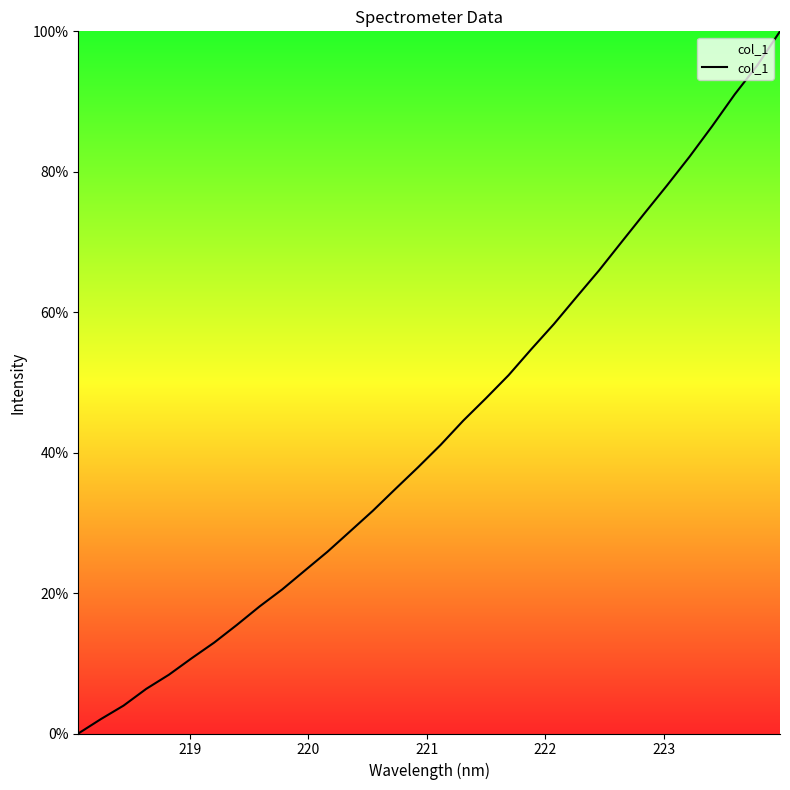

What is the maximum value shown in the chart?

100.0